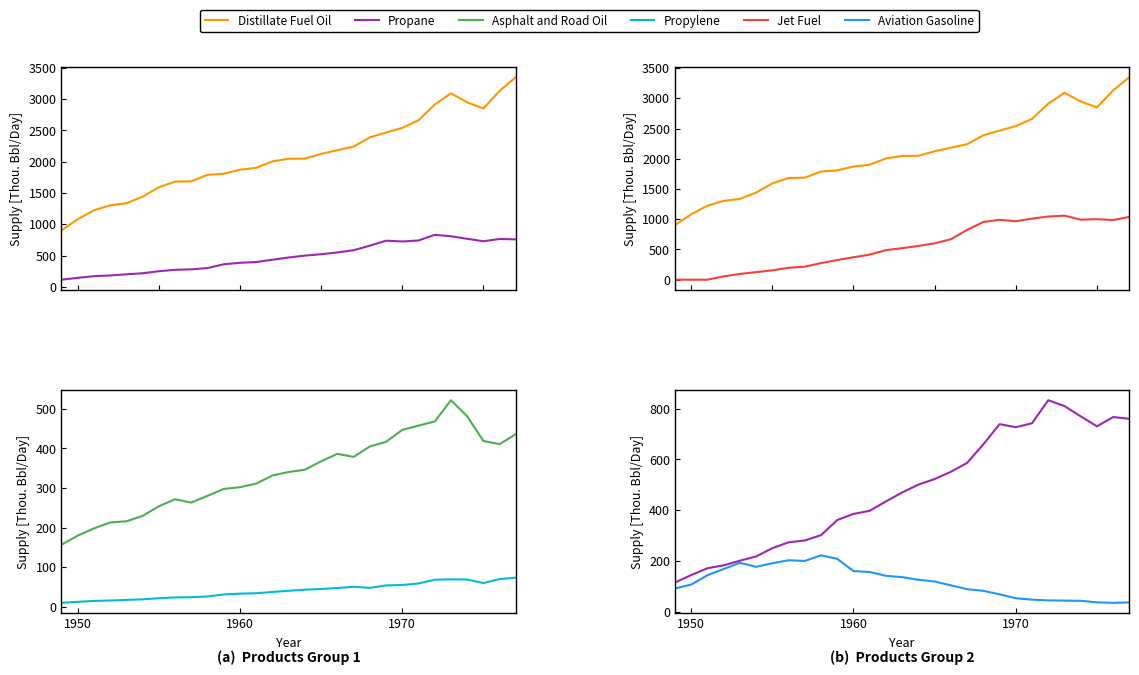

True or false: Distillate Fuel Oil and Propane cross at least once.

False